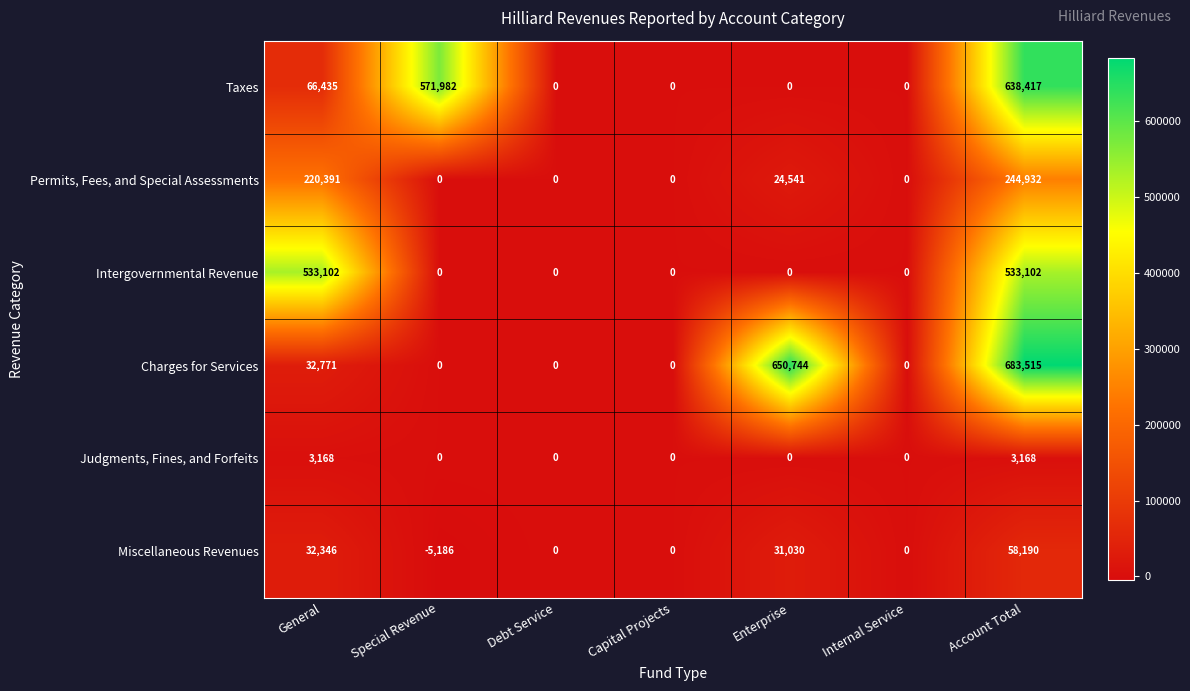

Which series has the largest range (max minus min)?

Charges for Services